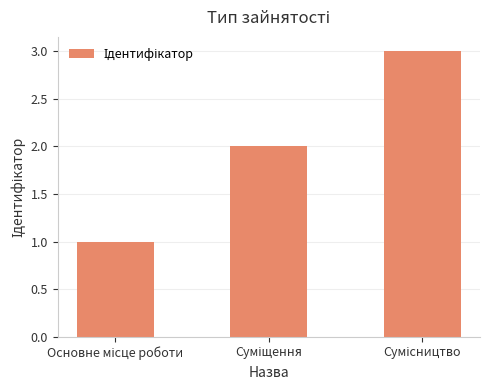

What is the sum of all values?

6